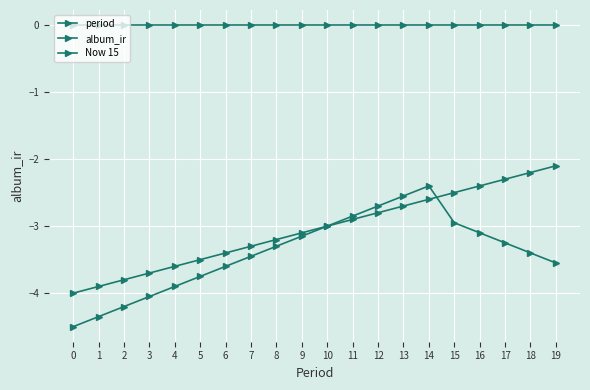

Count the number of categories in the chart.

20